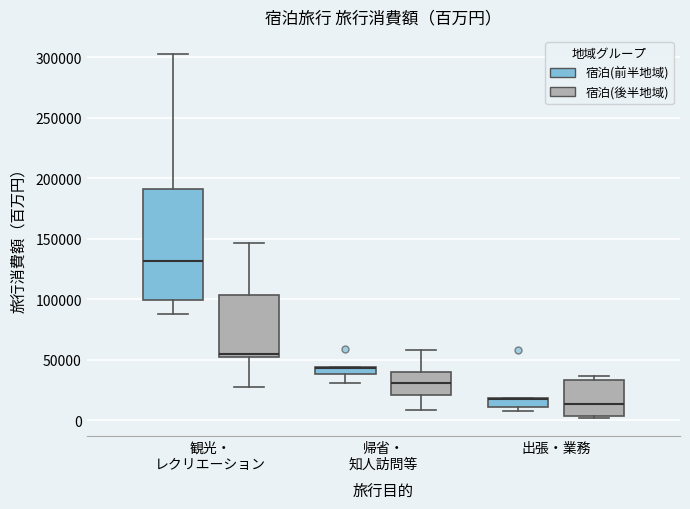

Where is the lower edge of the box for 出張・業務 (宿泊(前半地域)) on the y-axis? The values are not printed on the chart, so give them approximately, as read against the axis.

10000